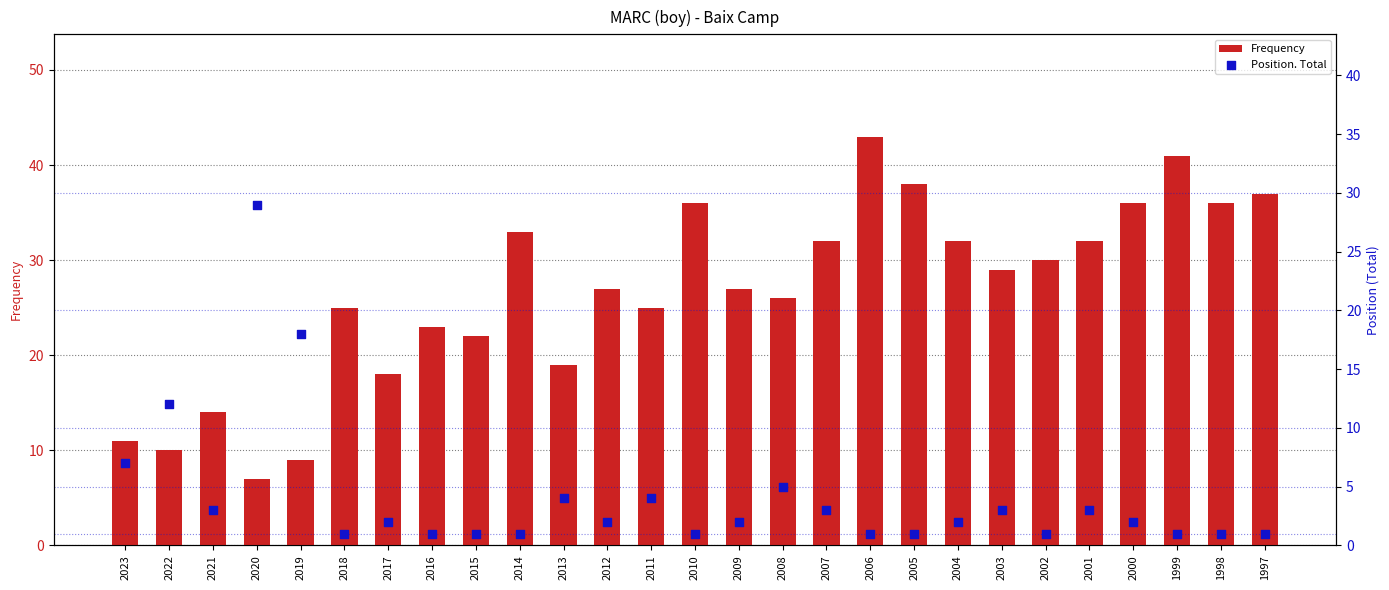

Which series contains the lowest Y value?

Position. Total